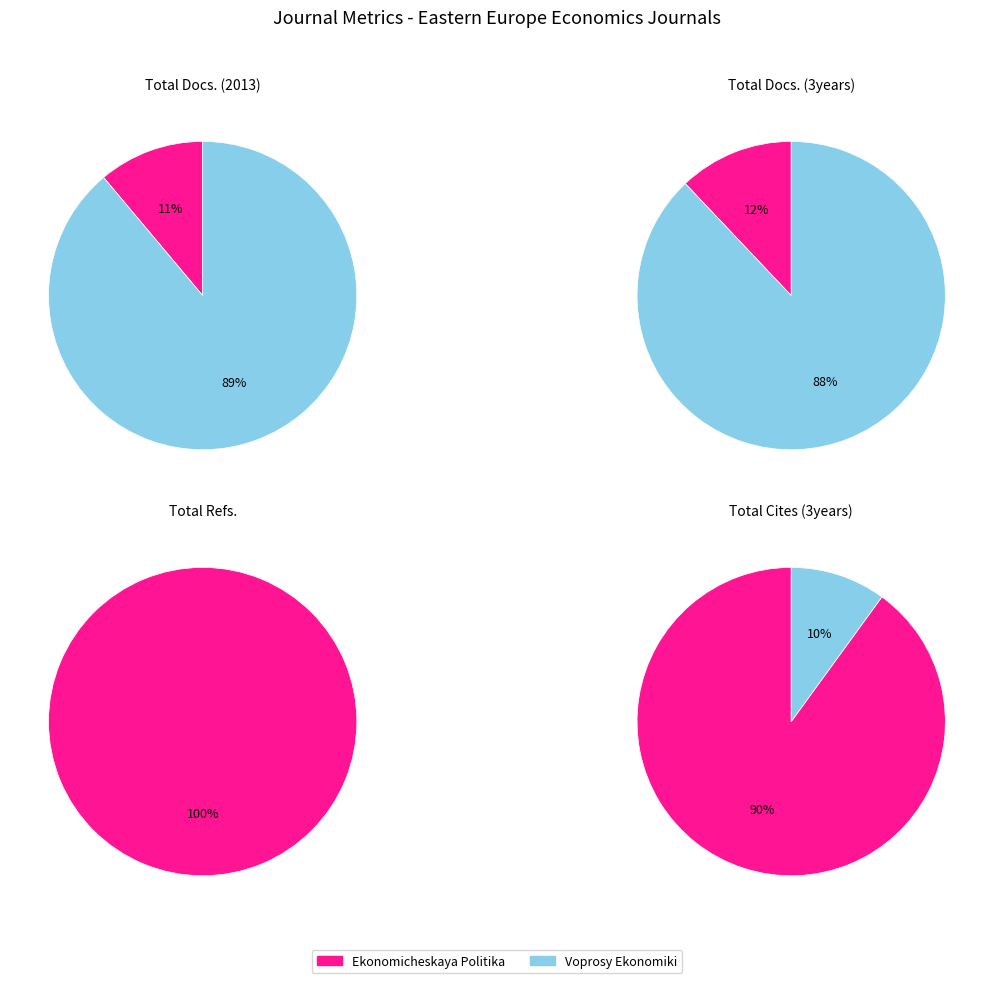

Which series has the largest range (max minus min)?

Total Refs.